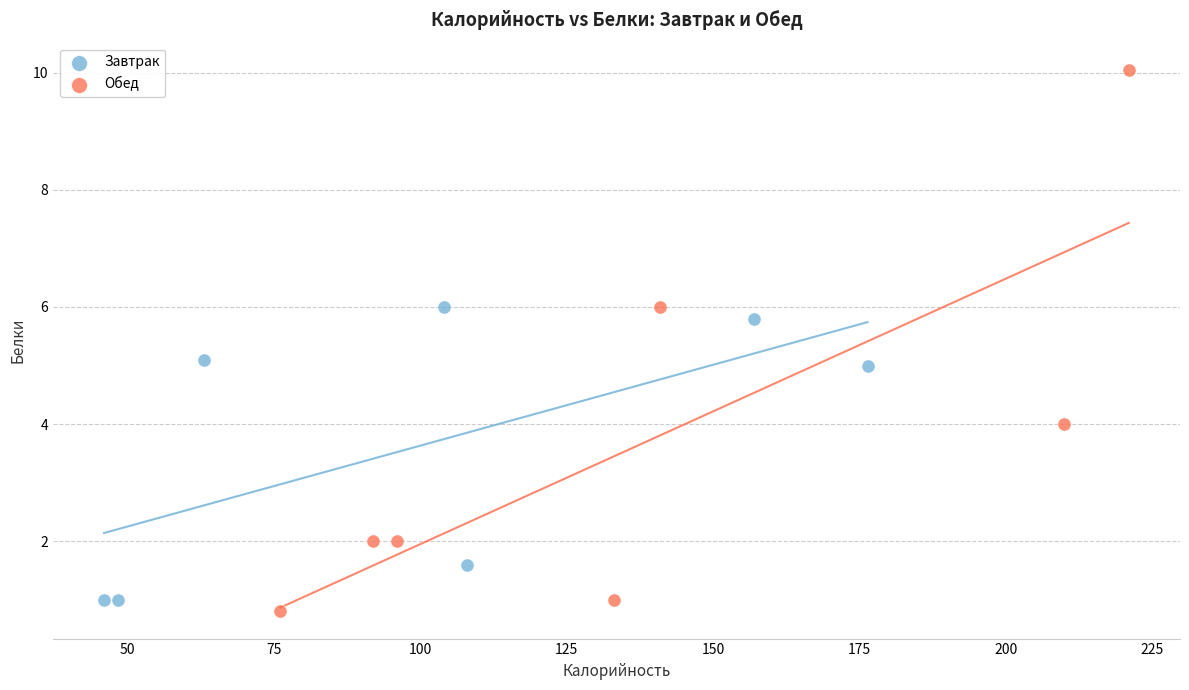

Which series contains the highest Y value?

Обед